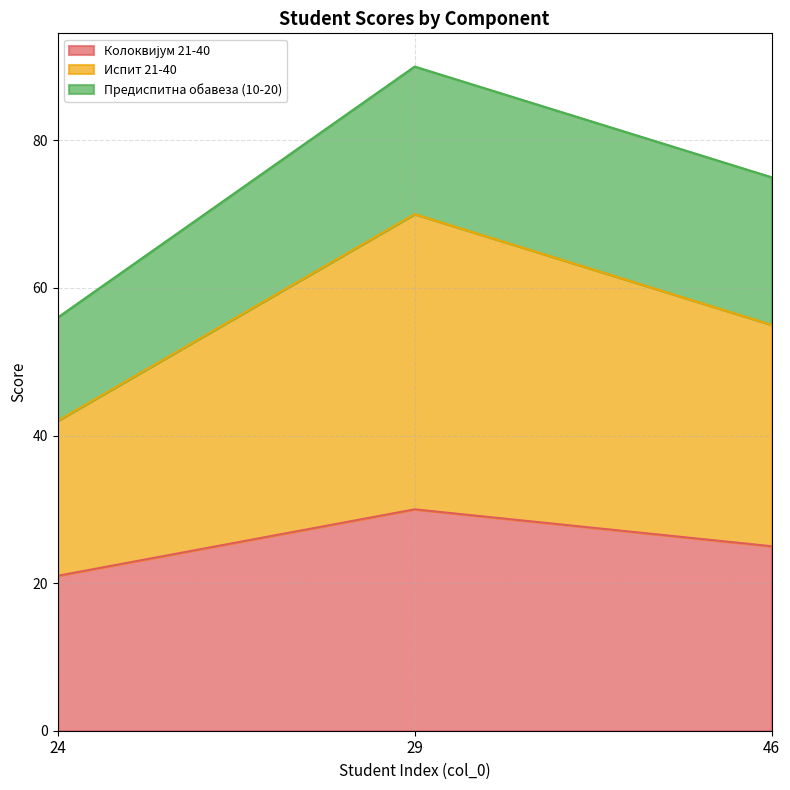

Does the chart have visible grid lines?

Yes